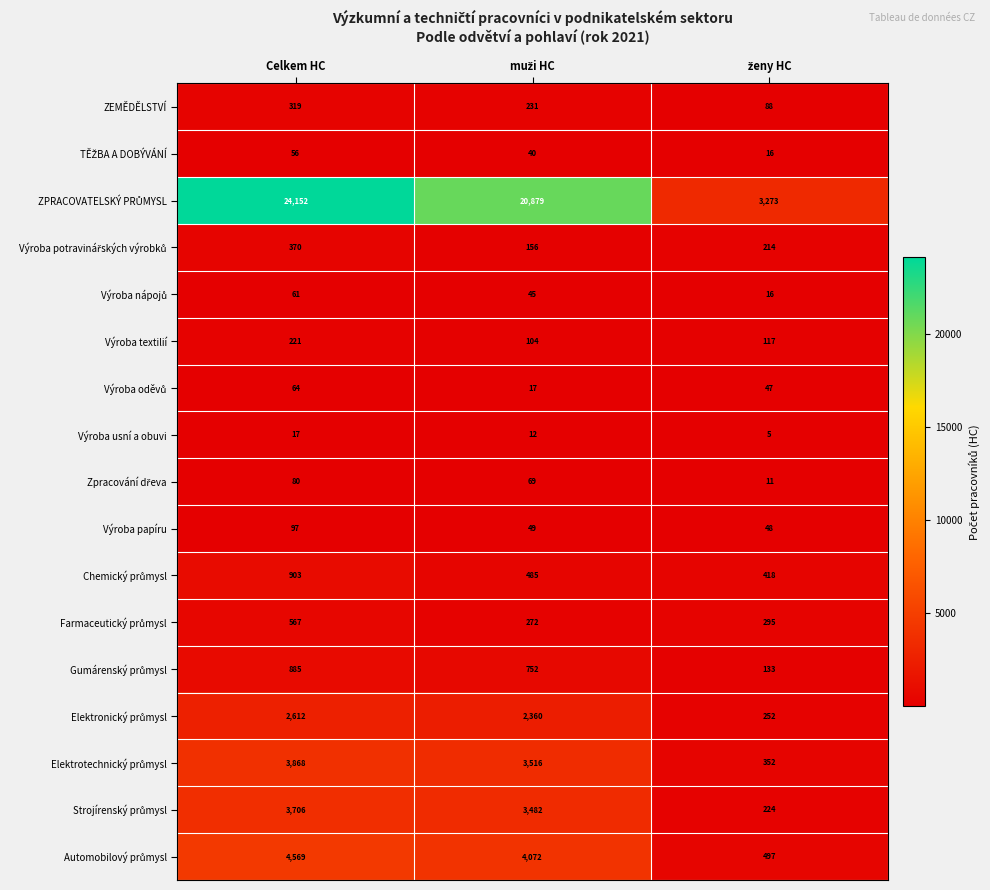

Where does the Výroba usní a obuvi series first go above 12?

Celkem HC